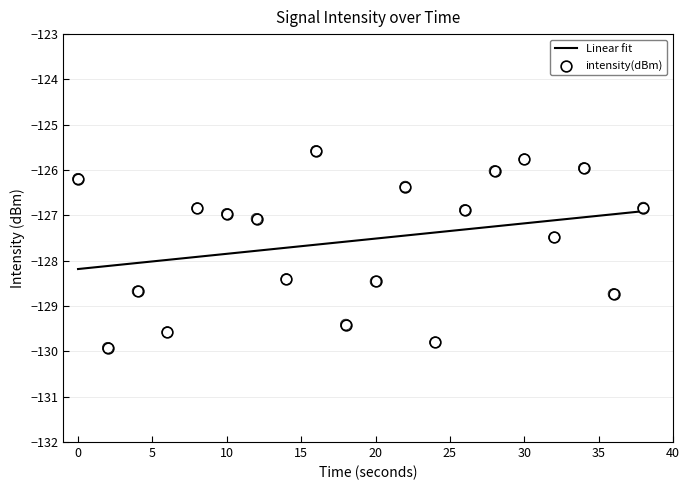

What are all the series names shown in the legend?

Linear fit, intensity(dBm)